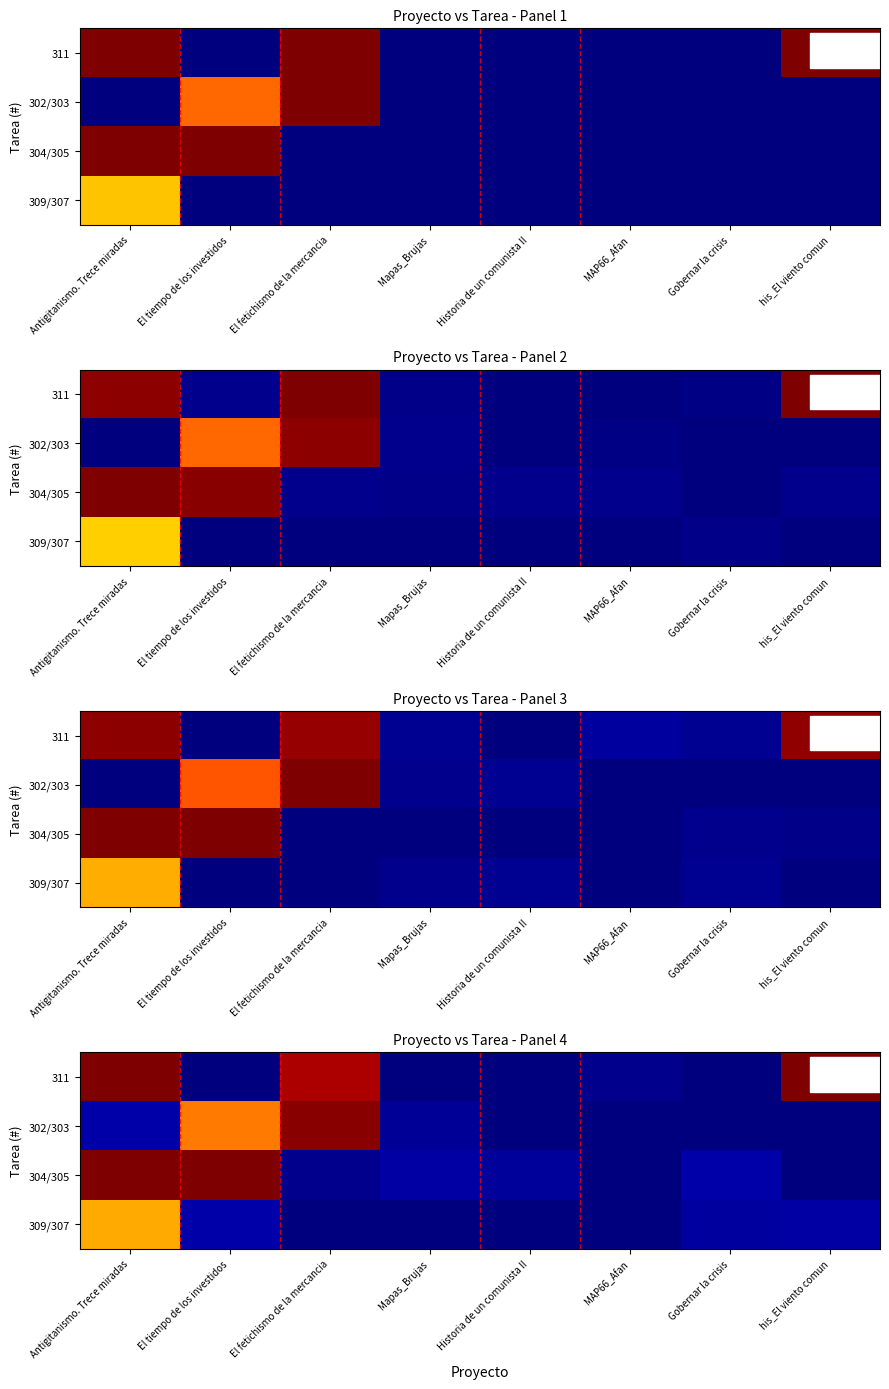

What is the sum of all 311 values?

297.0